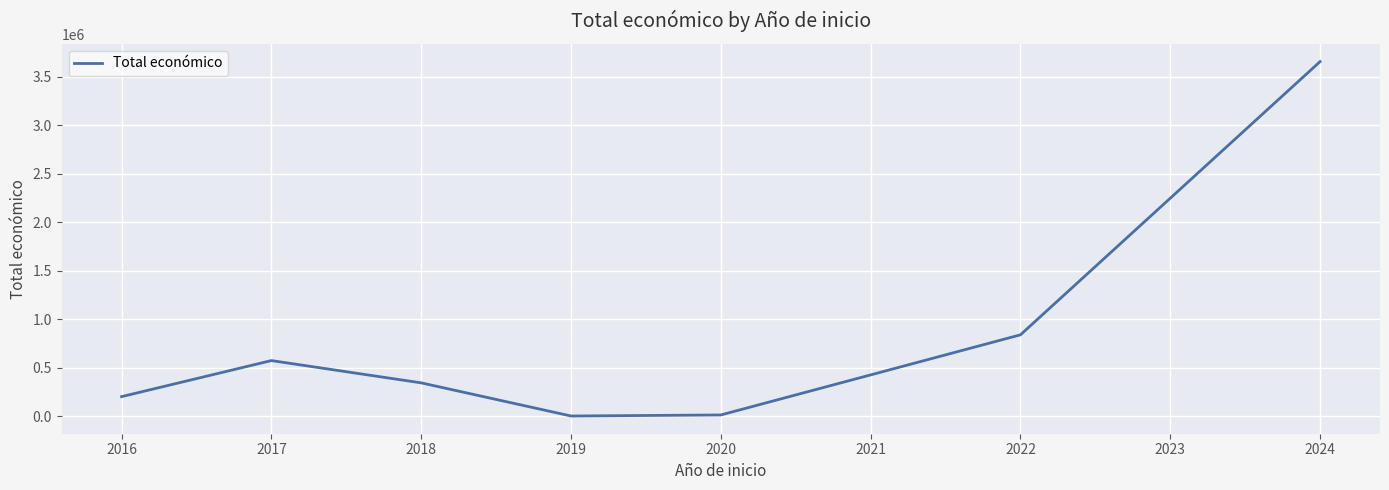

How many categories are shown in the chart?

7